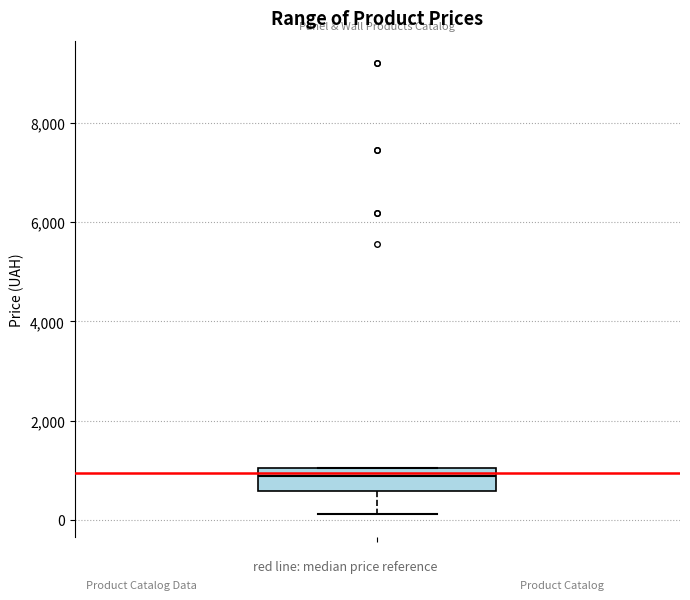

Read this box plot against the y-axis: the position of the median line, the range covered by the box, and the ends of both whiskers. The values are not printed on the chart, so give them approximately, as read against the axis.

median 800, box 600 to 1000, whiskers 200 to 1000